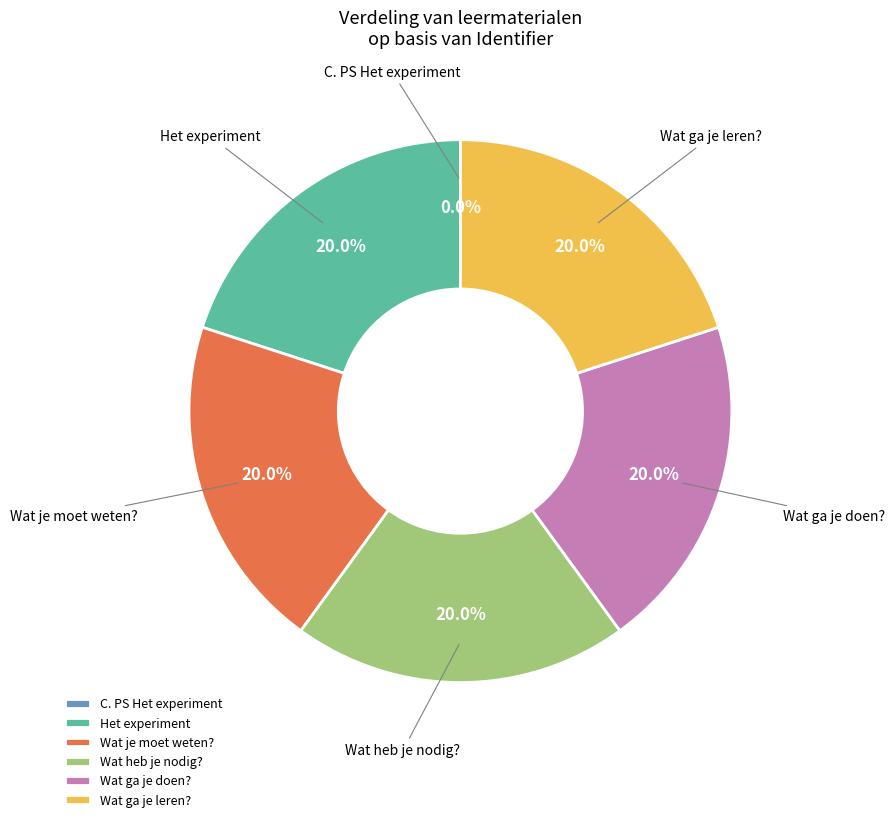

What percentage do Wat ga je doen? and Wat heb je nodig? together represent?

40.0%